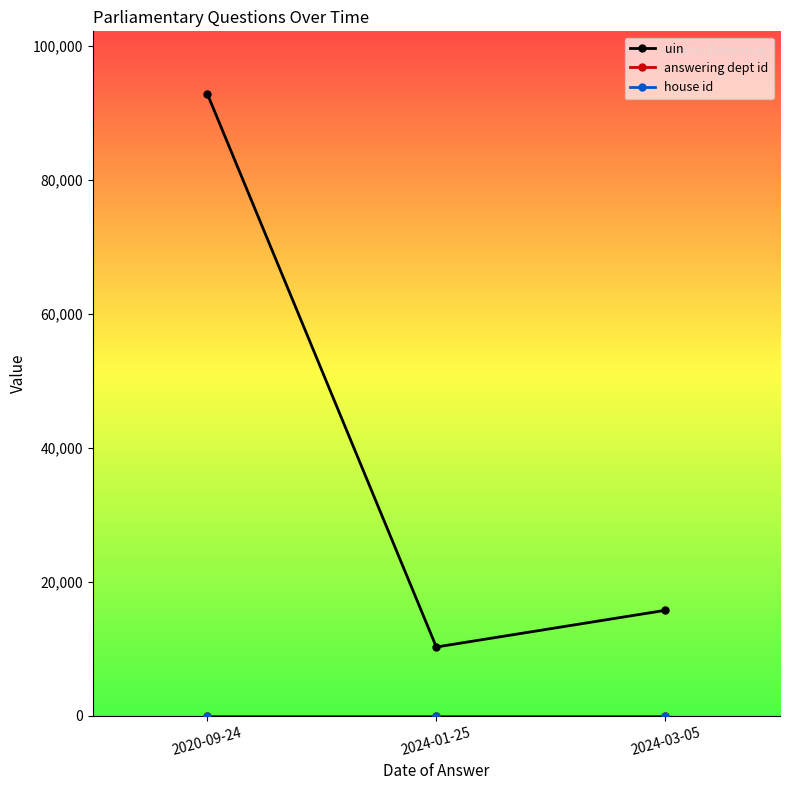

Which series changed the most between 2020-09-24 and 2024-01-25?

uin